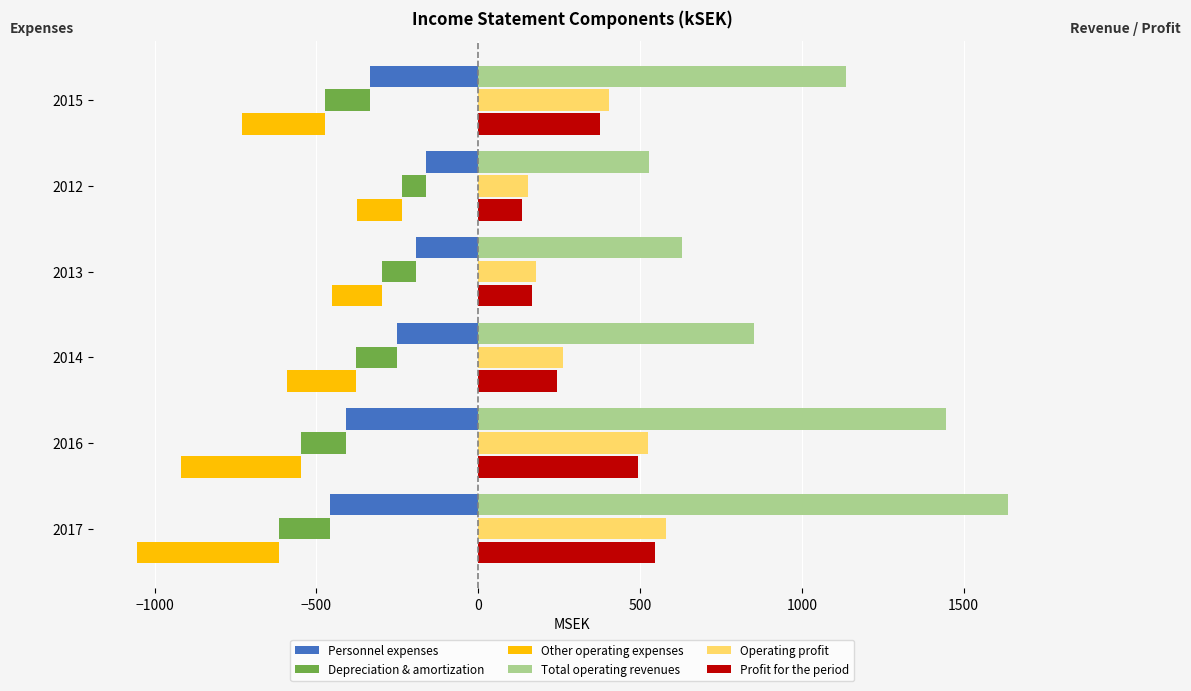

What is the sum of all Total operating revenues values?

6225.7